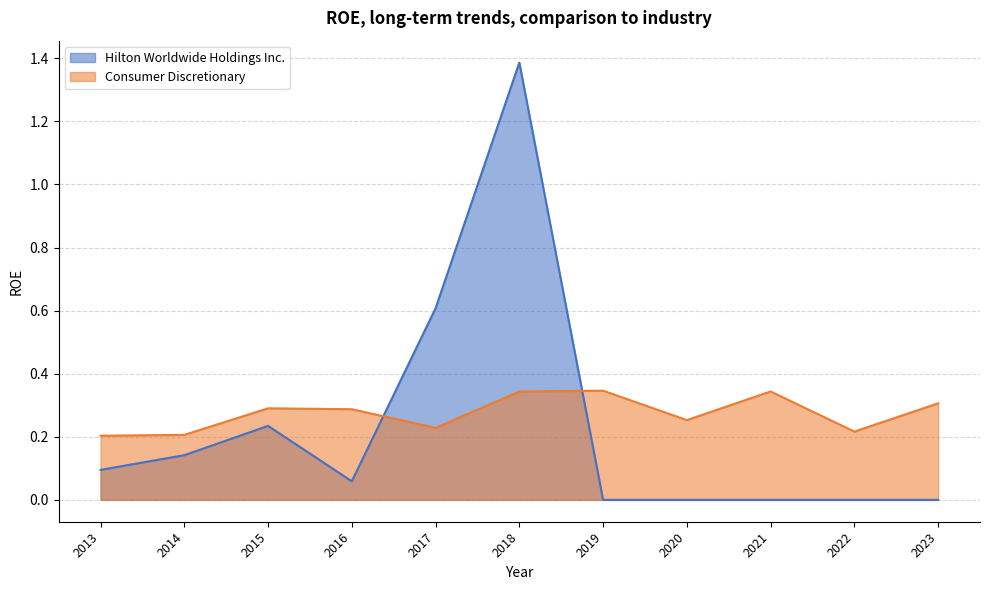

After their last crossing, which series has the higher values: Hilton Worldwide Holdings Inc. or Consumer Discretionary?

Consumer Discretionary